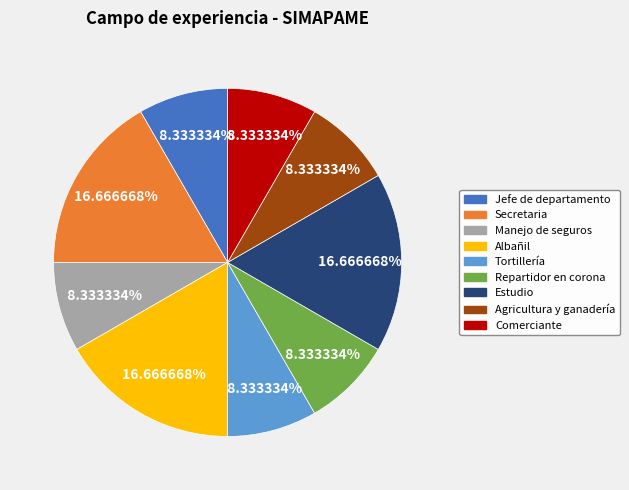

Is it true that Comerciante is 1% of the pie?

False